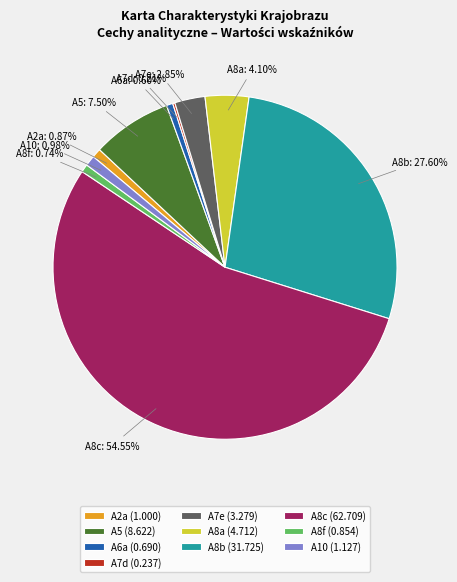

Is it true that A7e is 17% of the pie?

False